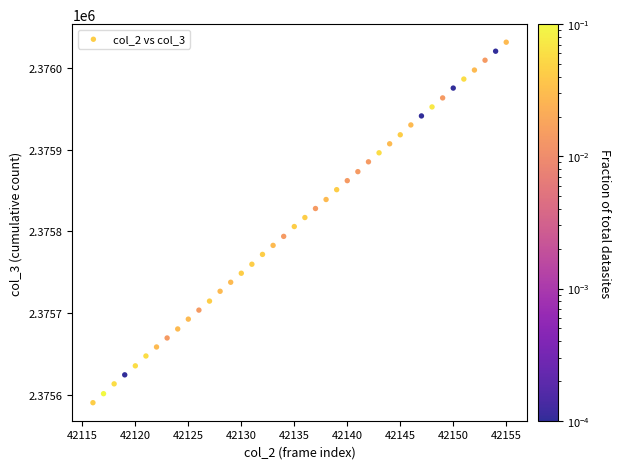

What is the range of X values (max minus min)?

39